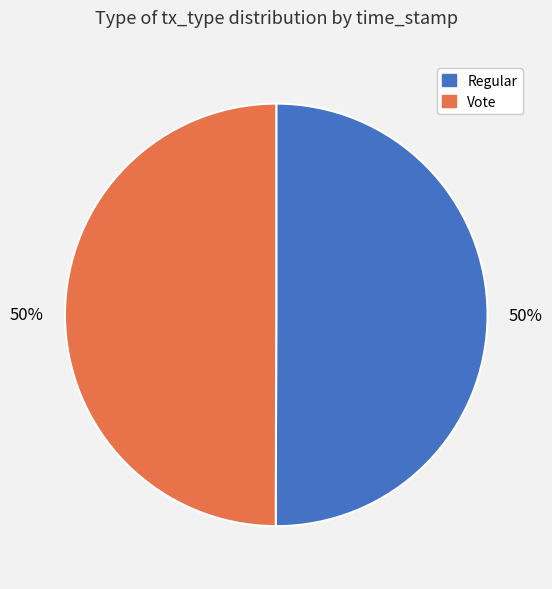

Do Vote and Regular together represent more than half of the pie?

Yes